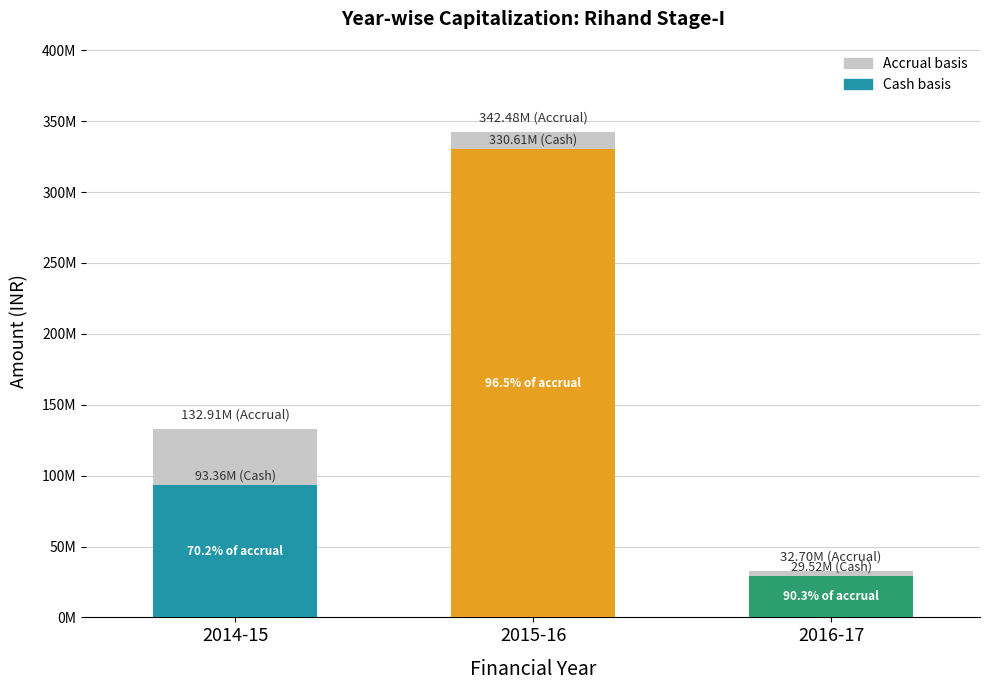

List the labels in order of value, largest first.

2015-16, 2014-15, 2016-17